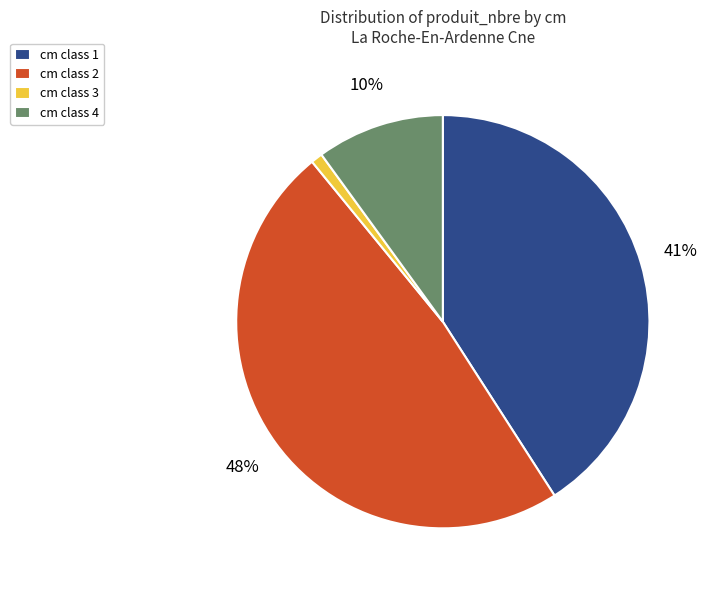

What percentage is the cm class 1 slice, to the nearest percent?

41%